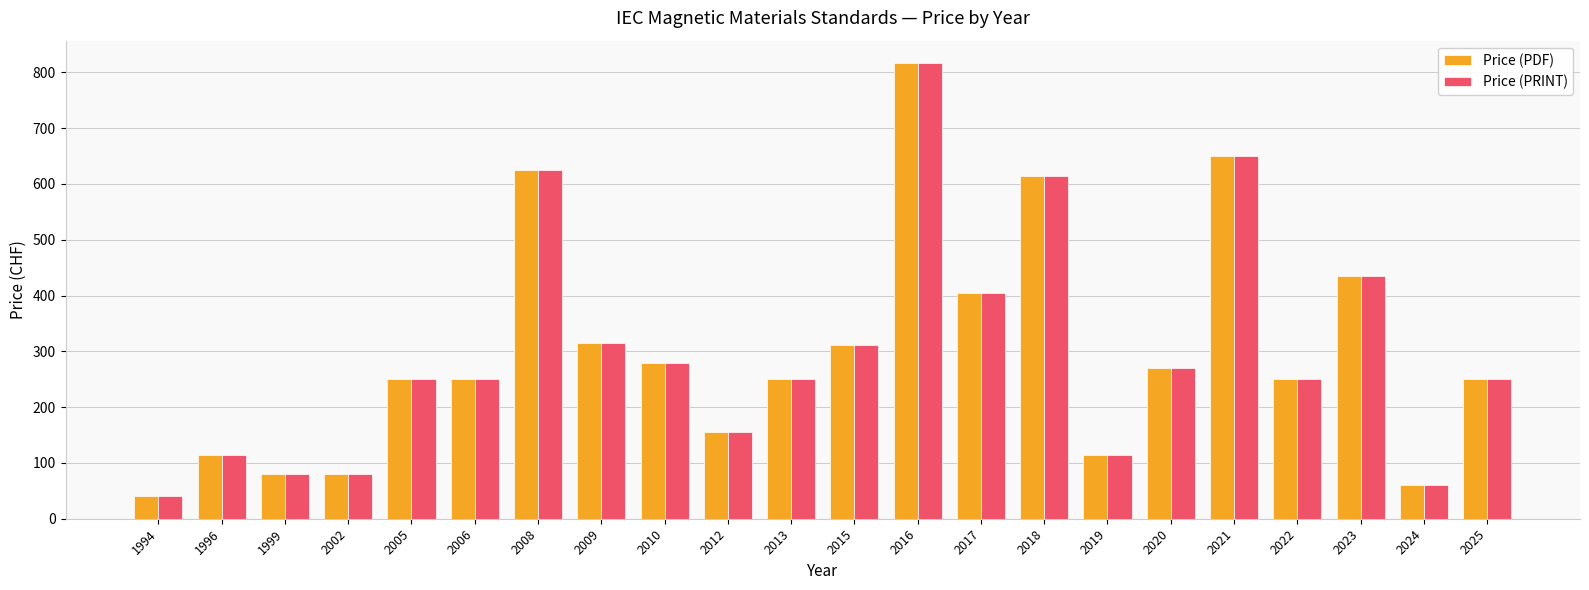

What is the value of the Price (PRINT) bar at the 9th from the left?

280